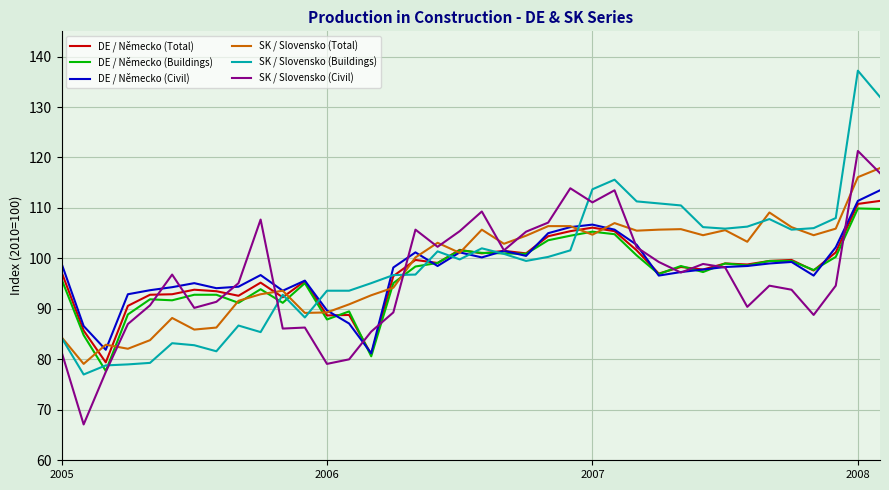

What is the maximum value for DE / Německo (Civil)?

113.5